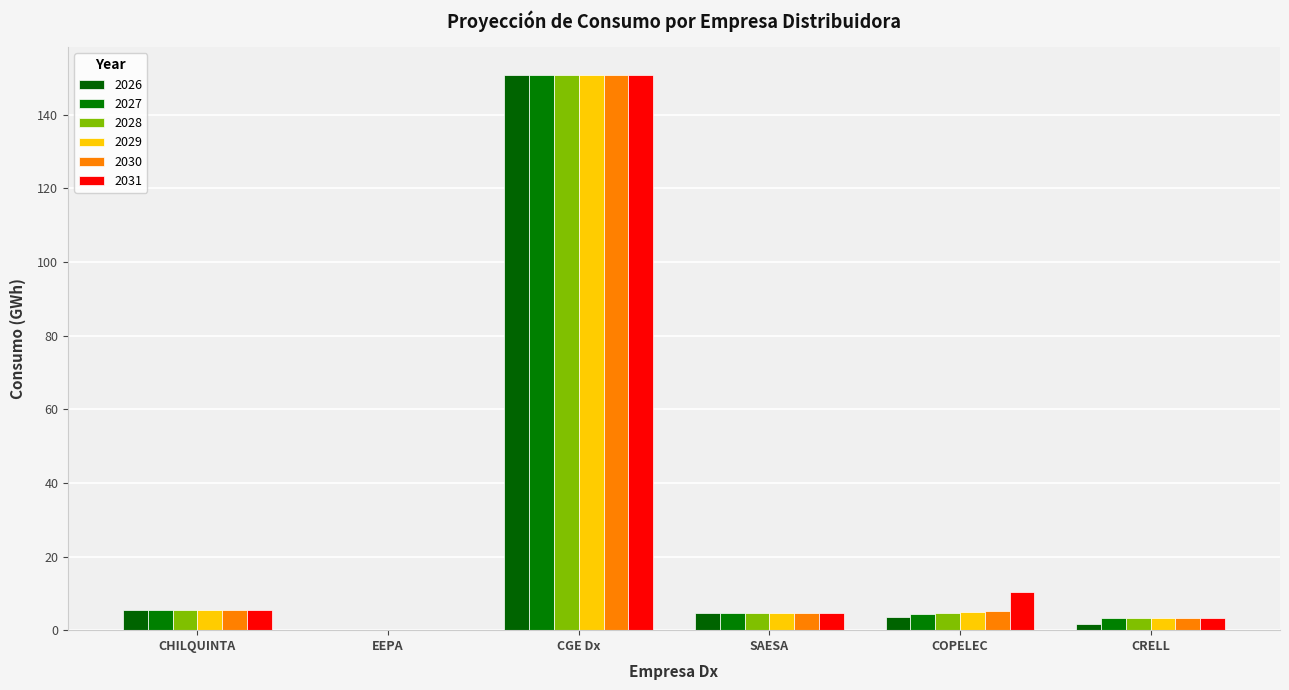

Count the number of categories in the chart.

6